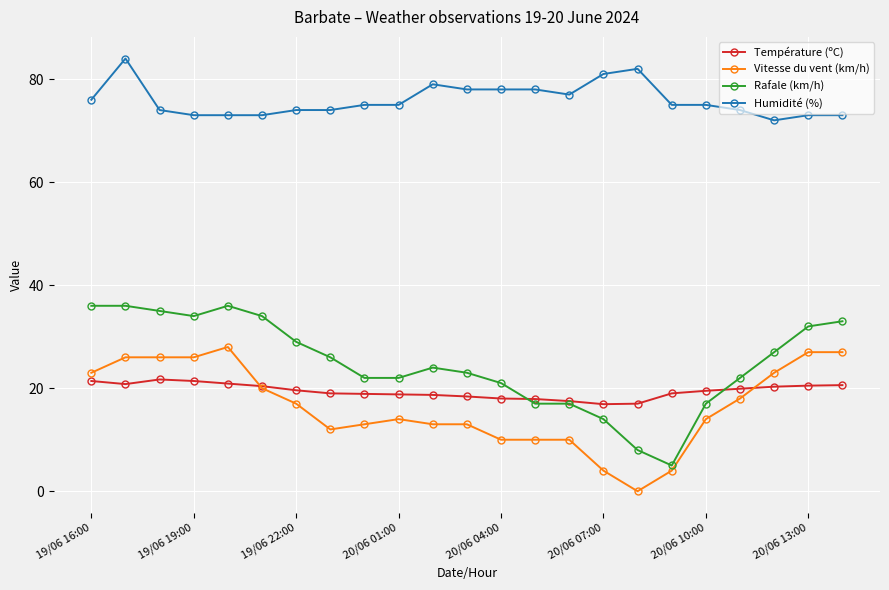

How many series are shown in this chart?

4